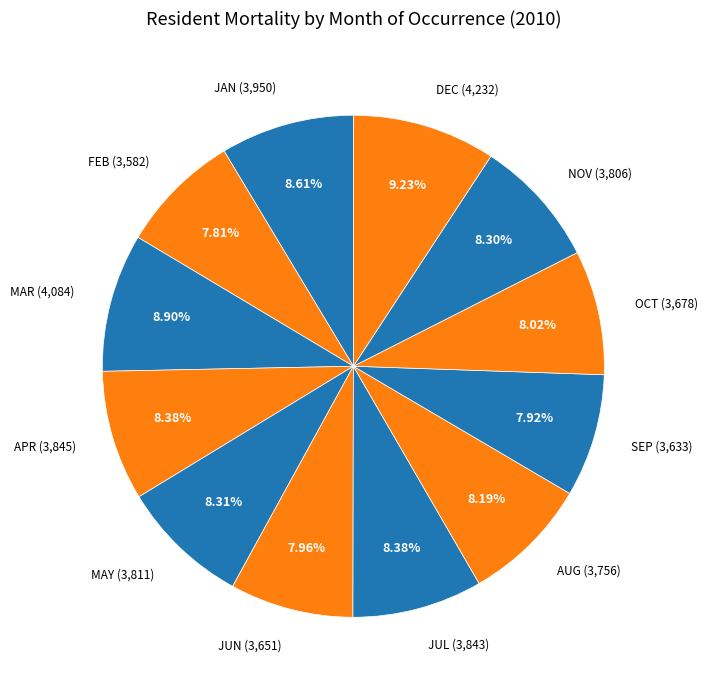

To the nearest percent, what is the difference between the largest and smallest slice percentages?

1%